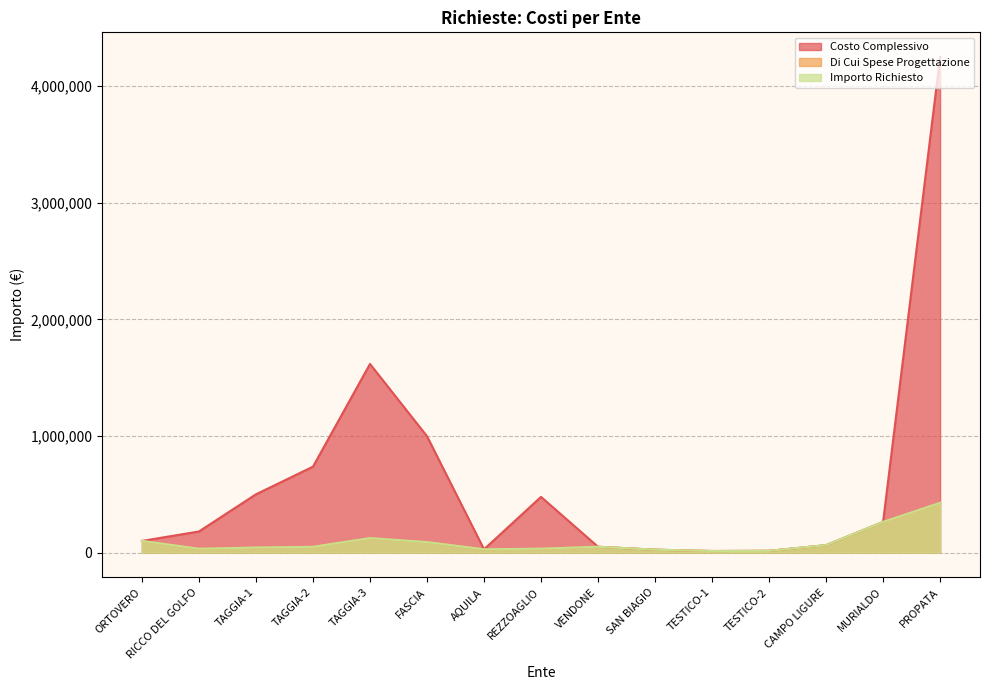

True or false: Importo Richiesto has more than 2 points higher than both neighbors.

False